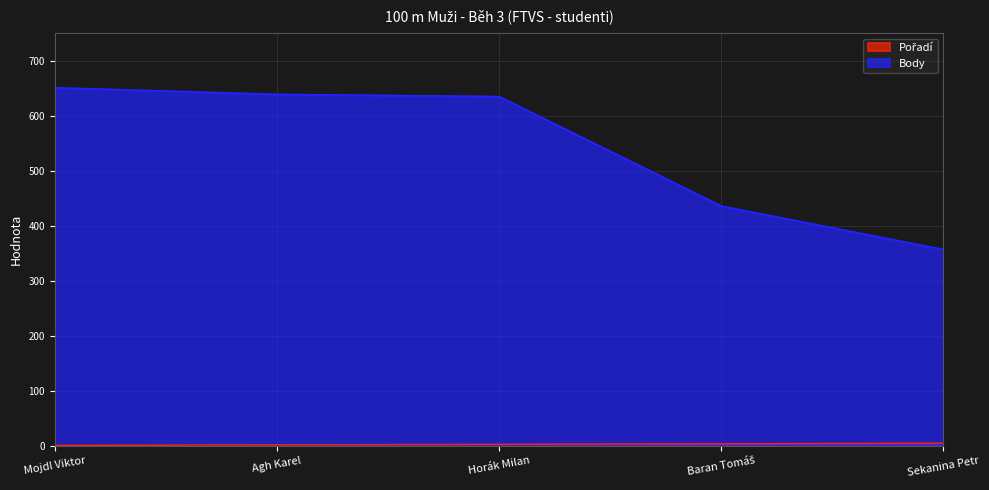

Reading right to left, transcribe all the data shown in this chart.

Pořadí: 5	4	3	2	1
Body: 357	436	635	639	651